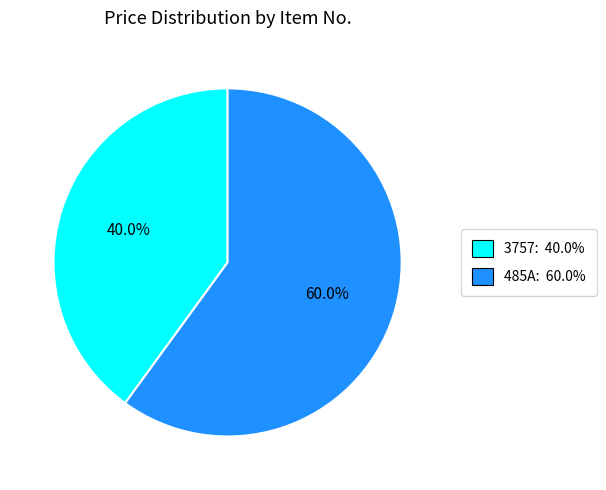

How many segments does this pie chart have?

2